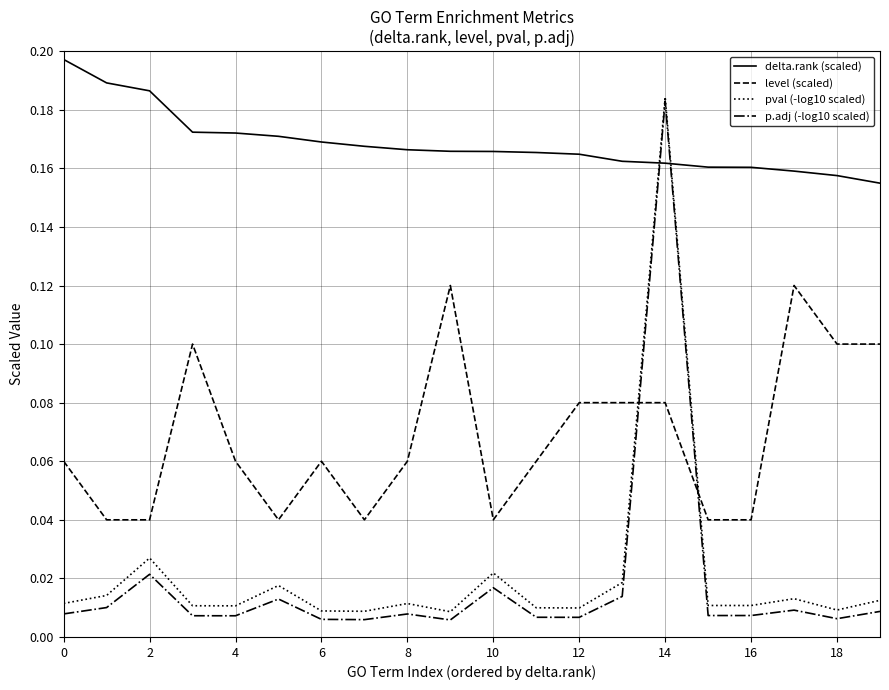

Which series has the largest range (max minus min)?

p.adj (-log10 scaled)